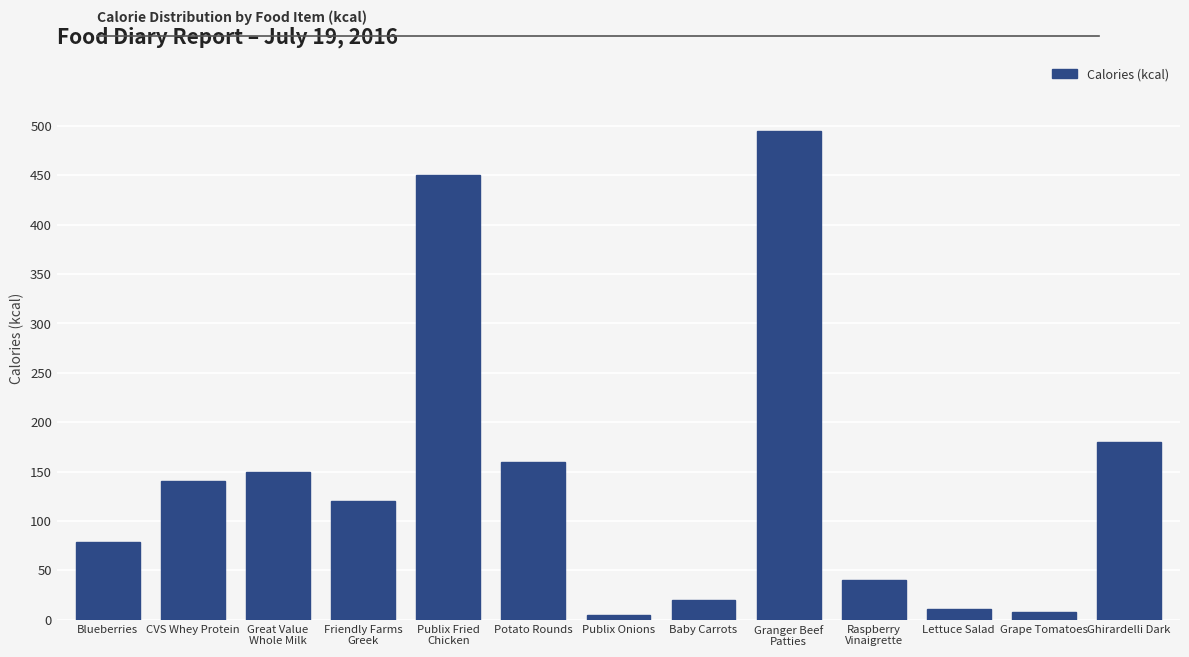

Reading left to right, extract all data points from this chart.

79	140	150	120	450	160	5	20	495	40	11	8	180